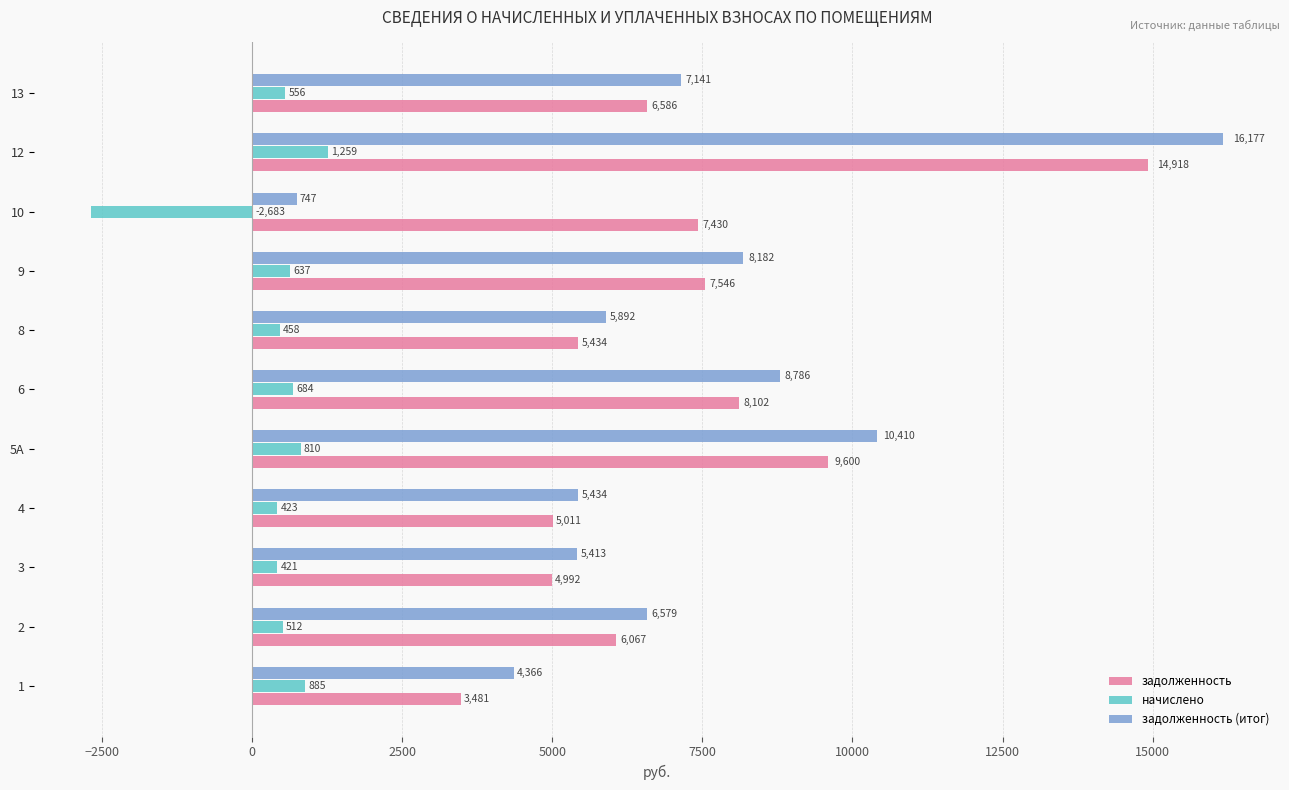

What value does the начислено series have at 2?

511.9